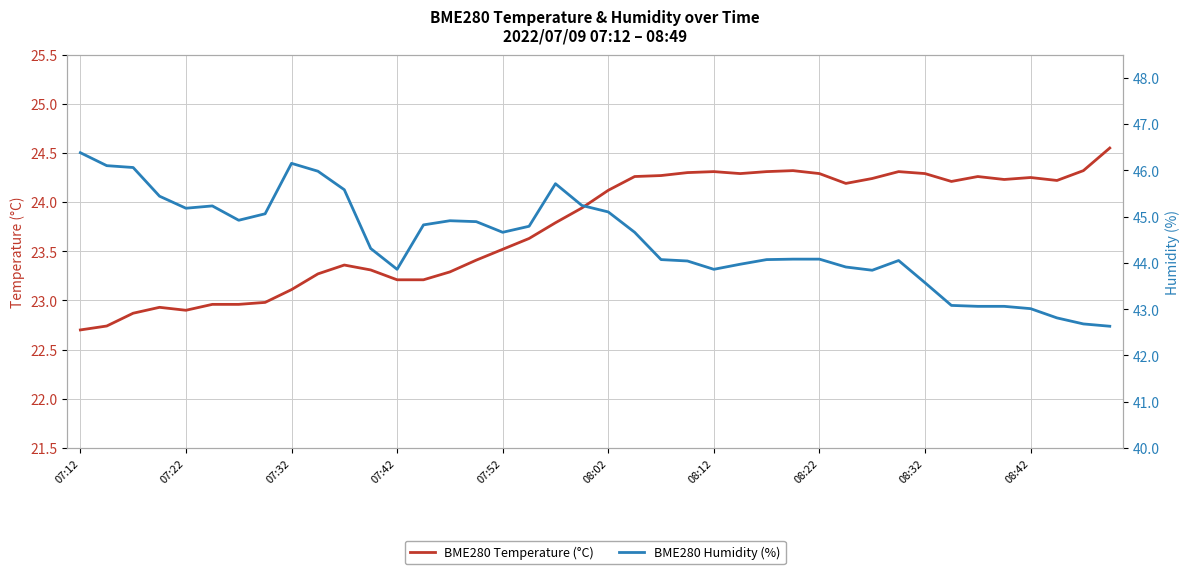

Reading left to right, extract all data points from this chart.

BME280 Temperature (°C): 22.7	22.7	22.9	22.9	22.9	23.0	23.0	23.0	23.1	23.3	23.4	23.3	23.2	23.2	23.3	23.4	23.5	23.6	23.8	23.9	24.1	24.3	24.3	24.3	24.3	24.3	24.3	24.3	24.3	24.2	24.2	24.3	24.3	24.2	24.3	24.2	24.2	24.2	24.3	24.6
BME280 Humidity (%): 46.4	46.1	46.1	45.4	45.2	45.2	44.9	45.1	46.1	46.0	45.6	44.3	43.9	44.8	44.9	44.9	44.7	44.8	45.7	45.2	45.1	44.7	44.1	44.0	43.9	44.0	44.1	44.1	44.1	43.9	43.8	44.0	43.6	43.1	43.1	43.1	43.0	42.8	42.7	42.6